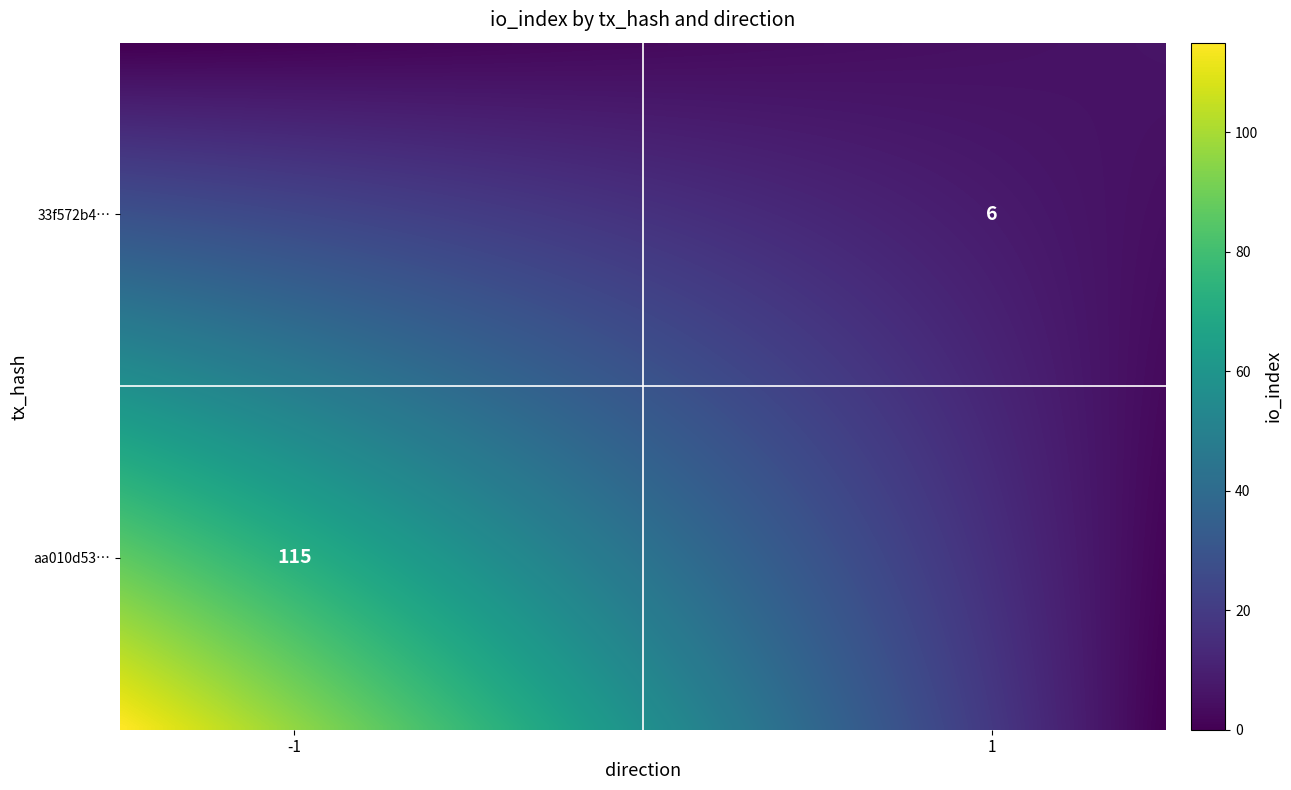

What is the difference between the highest and lowest values at direction?

2